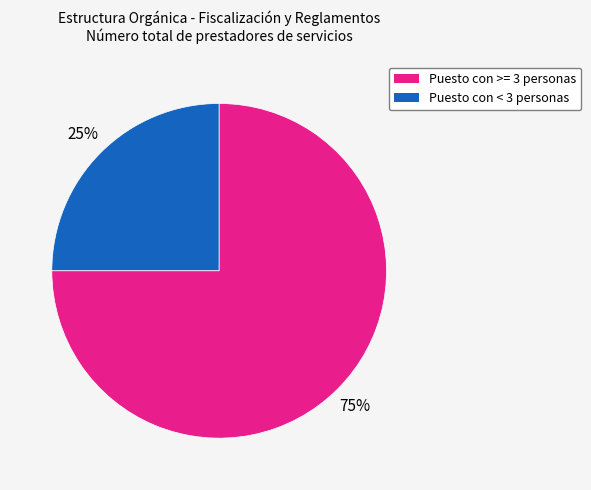

Is there a majority slice in this chart?

Yes